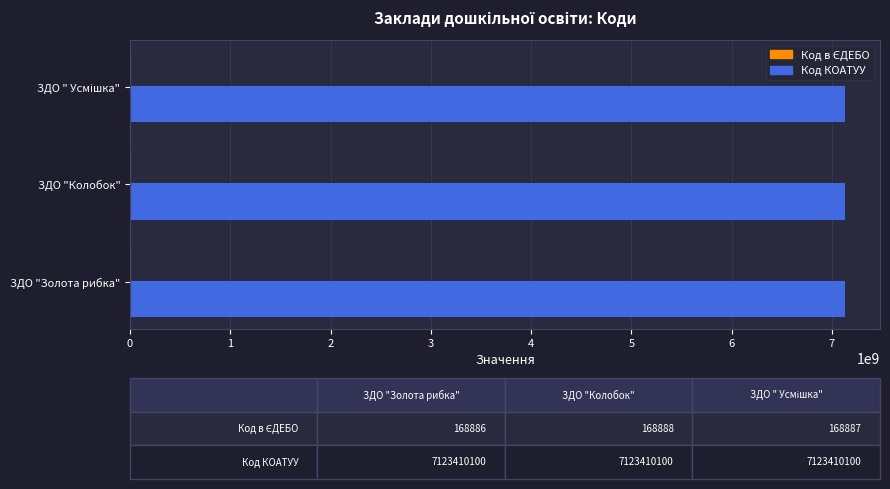

Which series has the largest total across all categories?

Код КОАТУУ